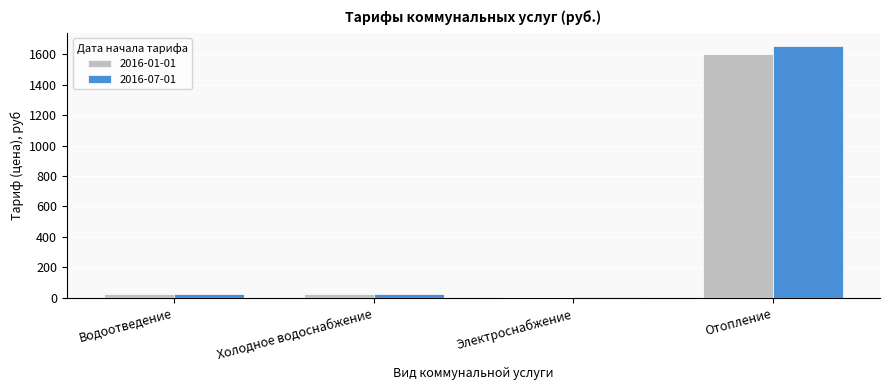

What is the total value across all series at Отопление?

3256.9